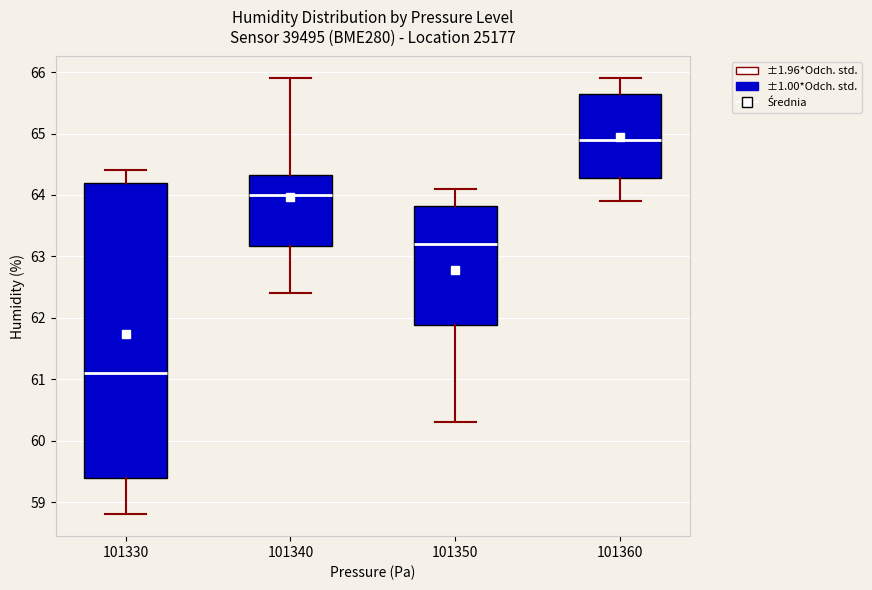

Comparing the boxes themselves (not the whiskers), which one is the tallest?

101330